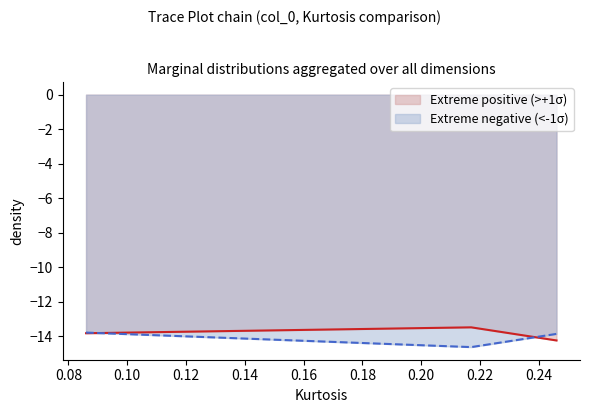

What is the minimum value for Extreme negative (<-1σ)?

-14.6